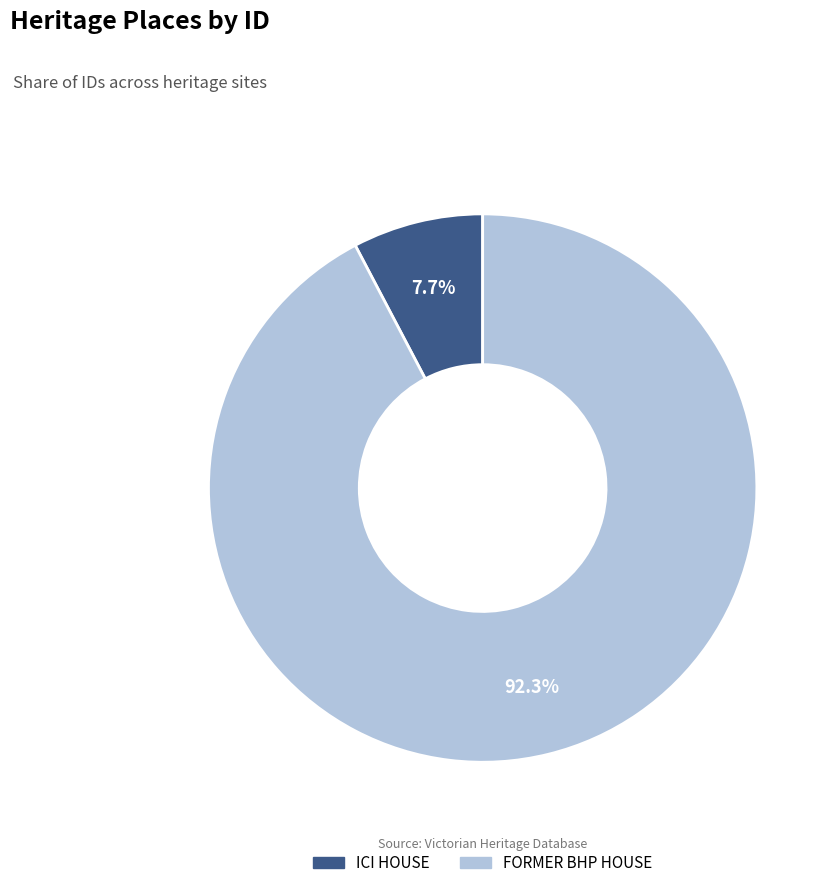

Is there any slice that represents more than half of the pie?

Yes